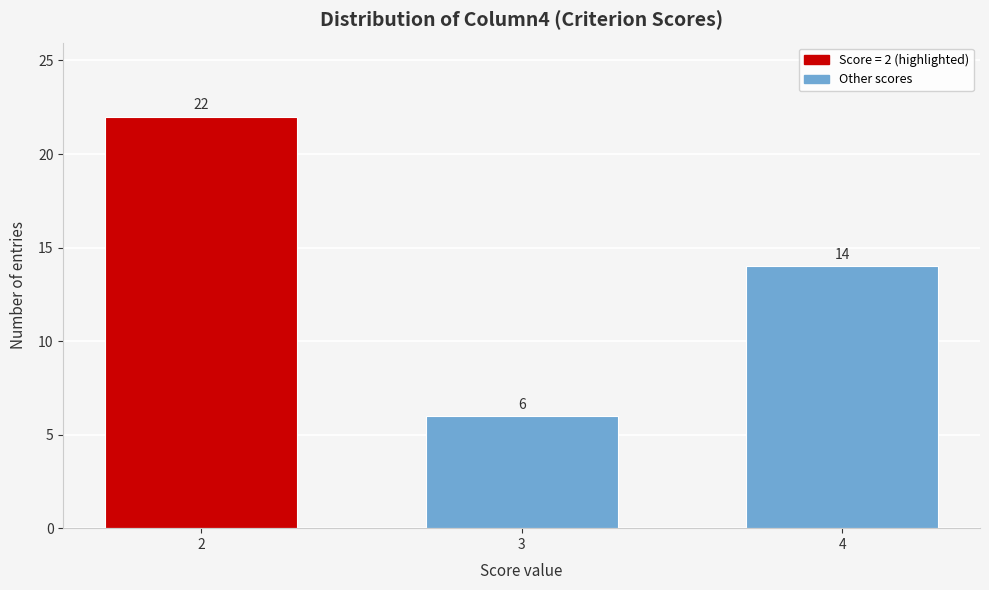

Reading left to right, what are all the values shown in this chart?

22	6	14